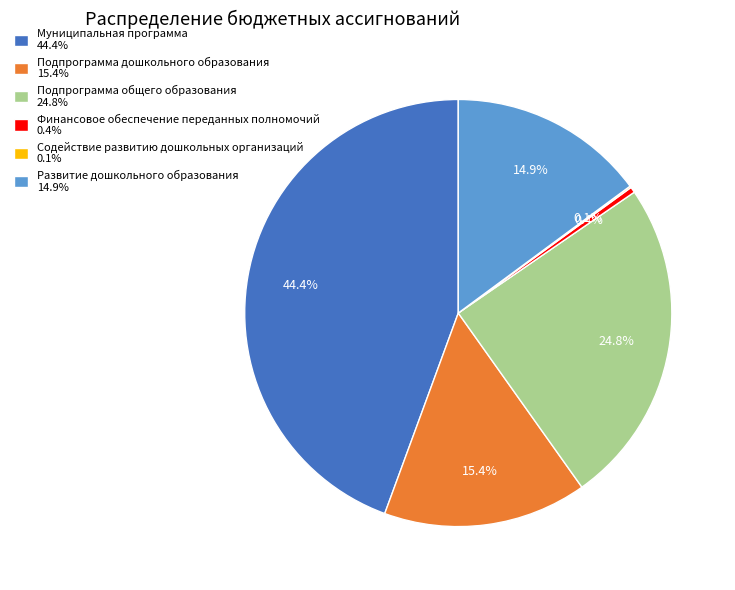

To the nearest percent, what is the difference between the Подпрограмма дошкольного образования and Подпрограмма общего образования slice percentages?

9%